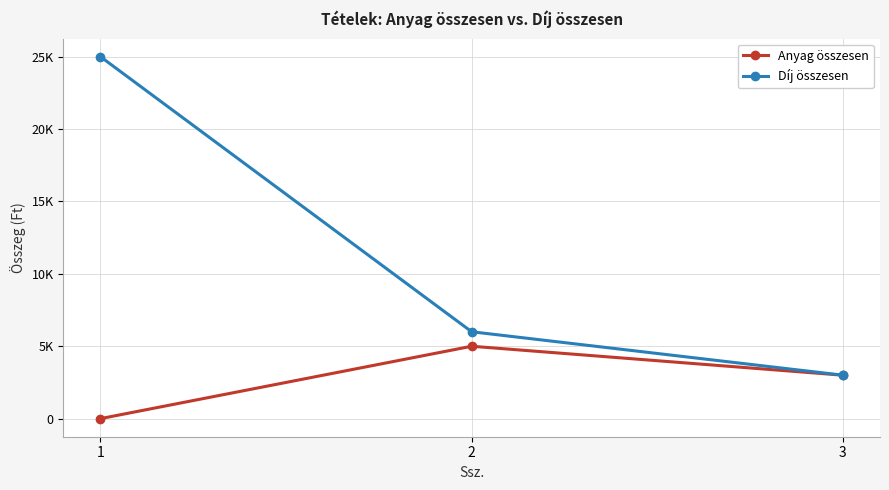

Reading left to right, extract all data points from this chart.

Anyag összesen: 0	5000	3000
Díj összesen: 25000	6000	3000